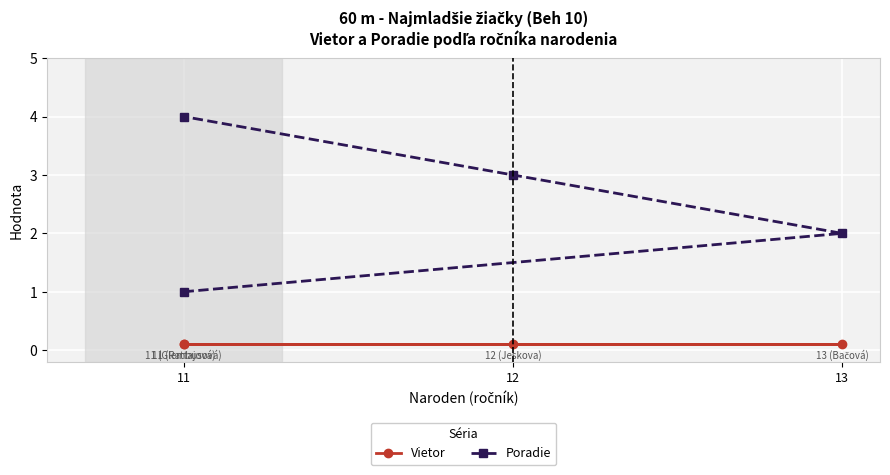

True or false: Vietor has a value of 0.2 at 12.

False